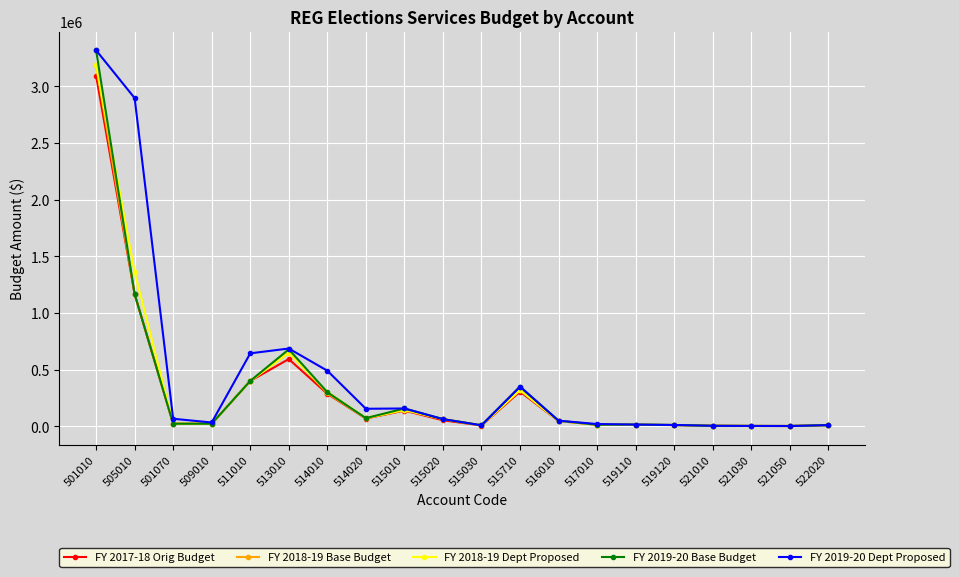

True or false: FY 2019-20 Dept Proposed has more than 1 interior local peaks.

True